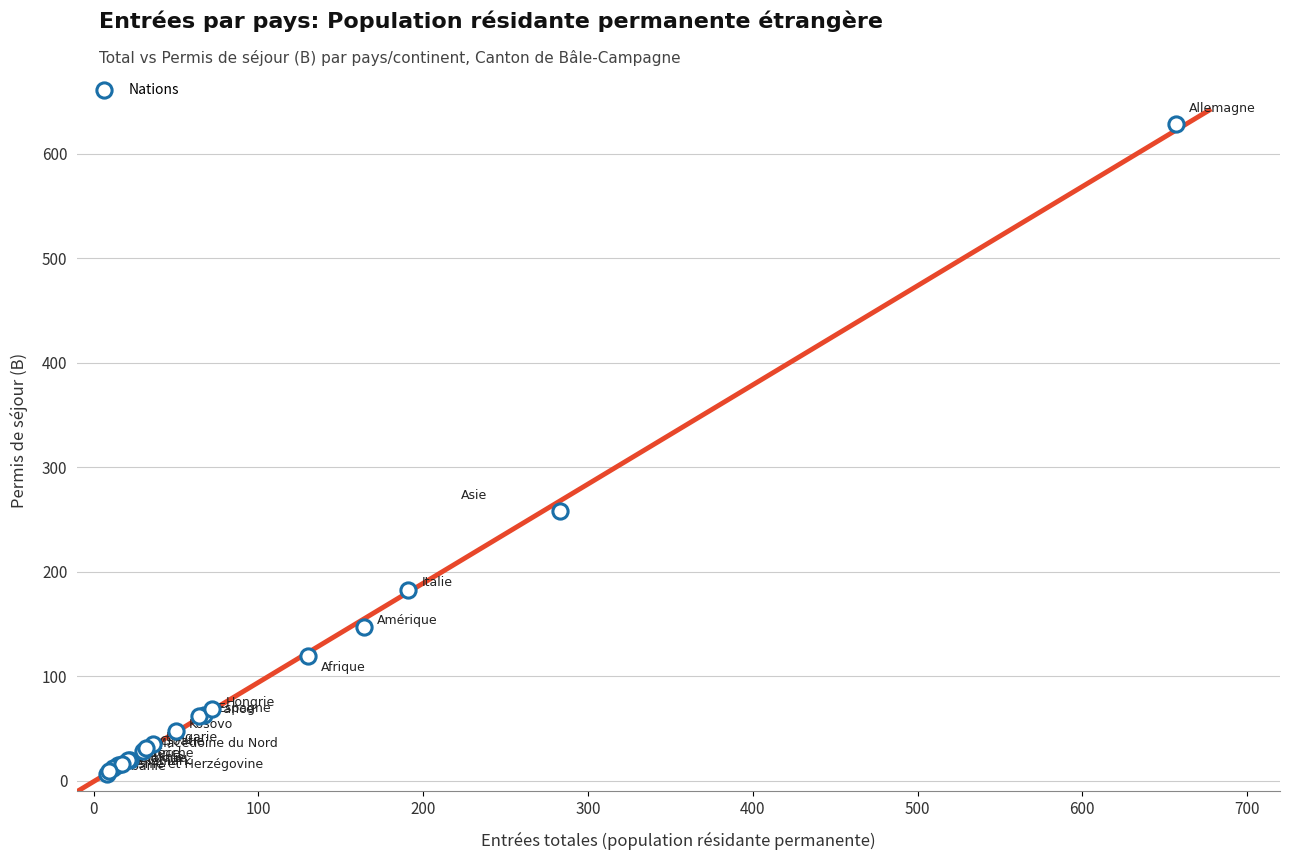

What Y value in the scatter plot is closest to 317?

258